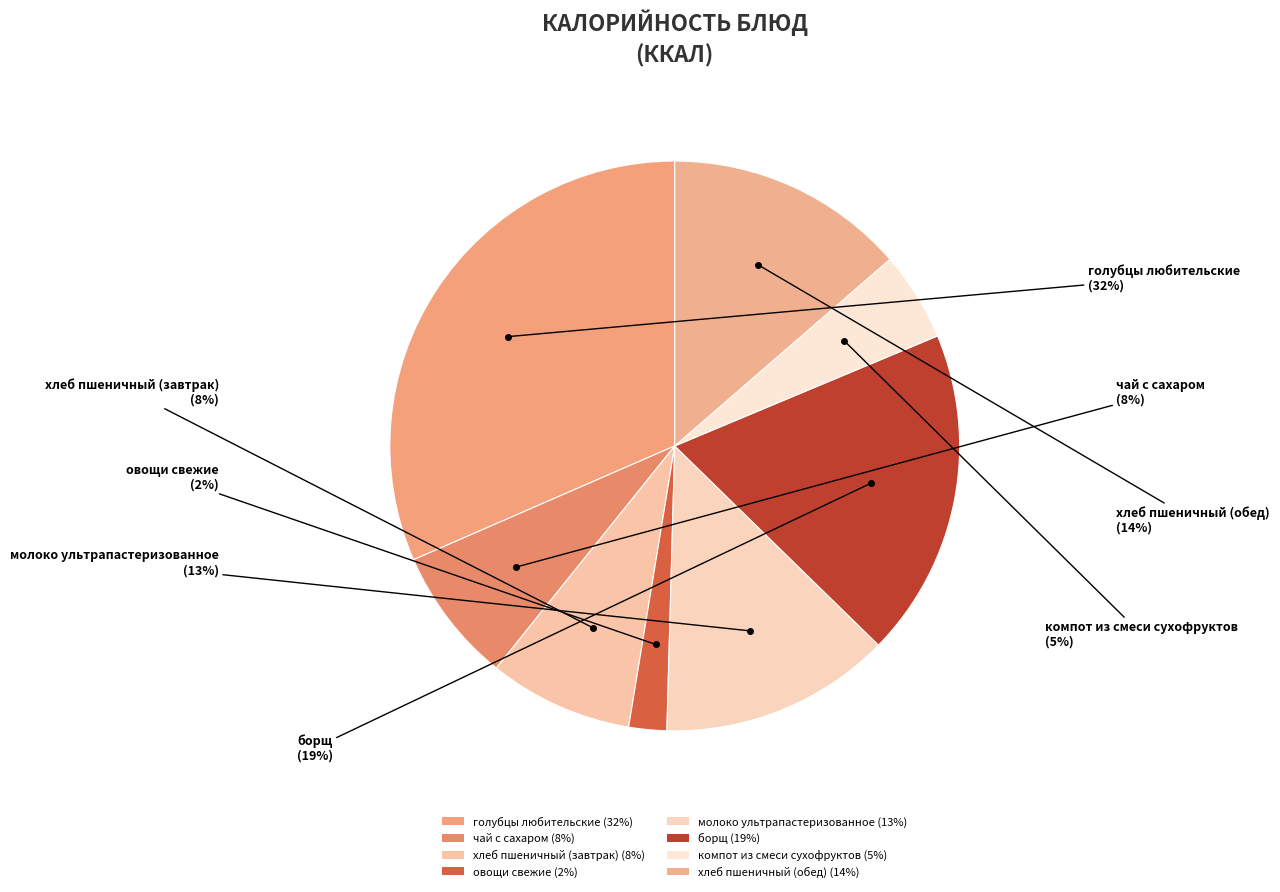

How many segments does this pie chart have?

8